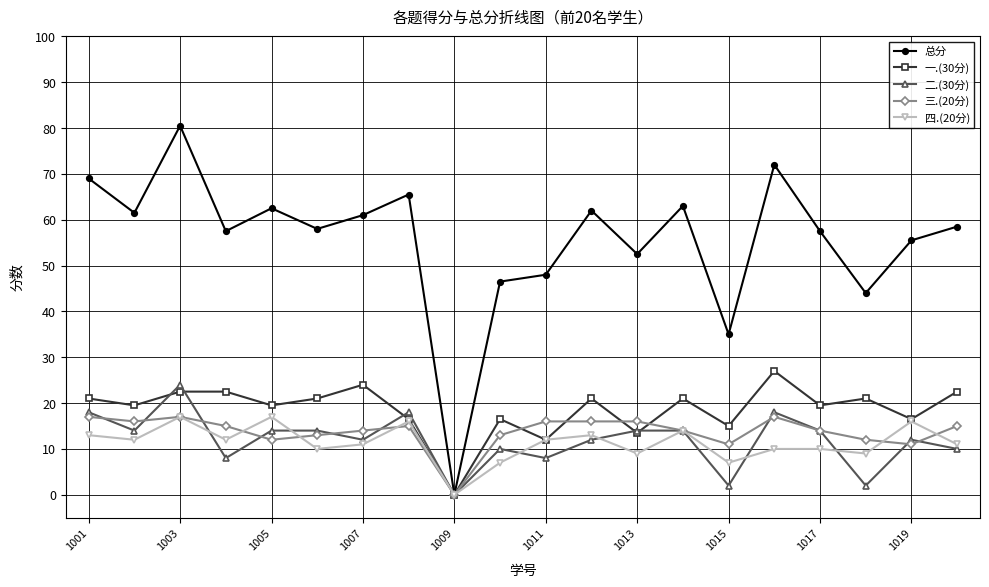

Which series has the largest range (max minus min)?

总分